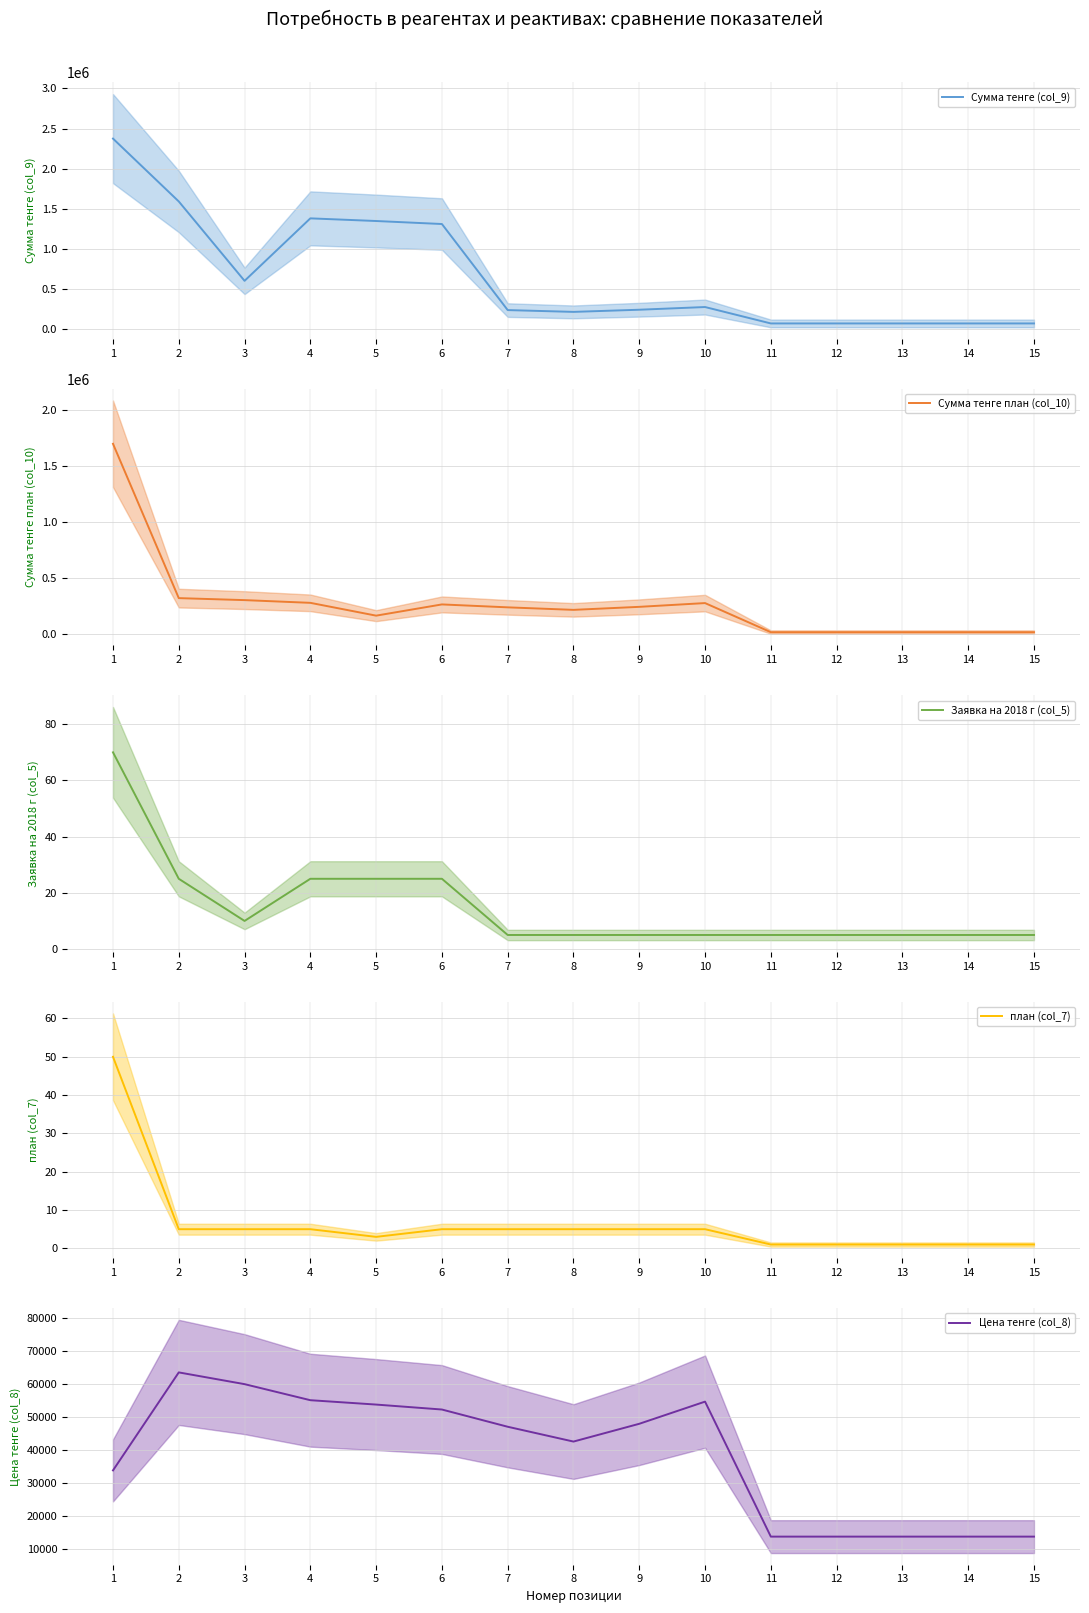

Which series has the largest total across all categories?

Сумма тенге (col_9)